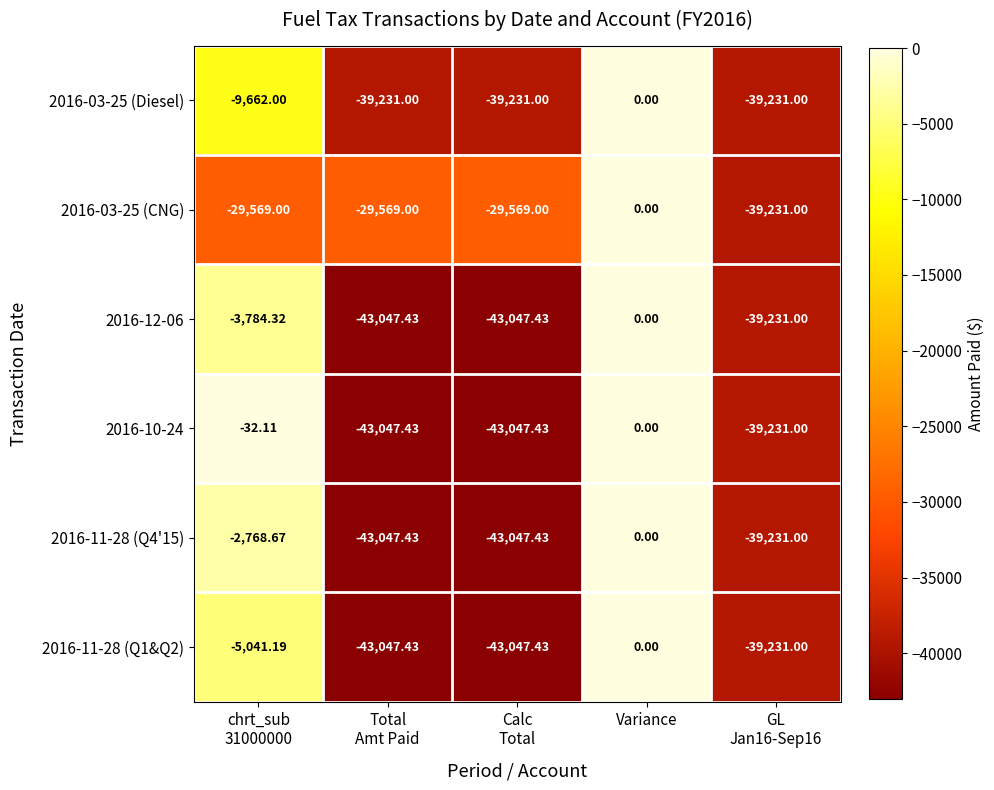

At which category is the sum across all series the highest?

Variance